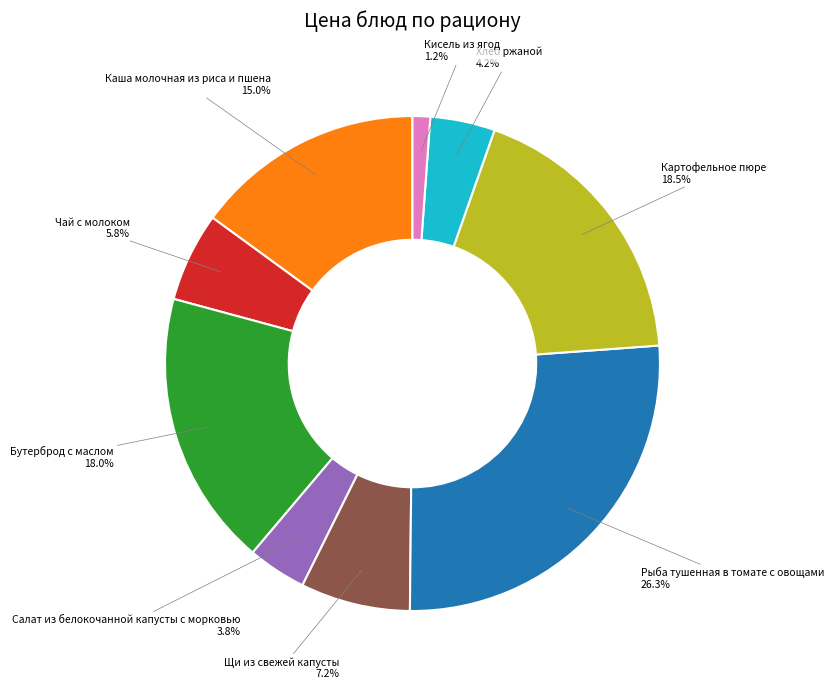

To the nearest percent, what portion does Бутерброд с маслом represent?

18%